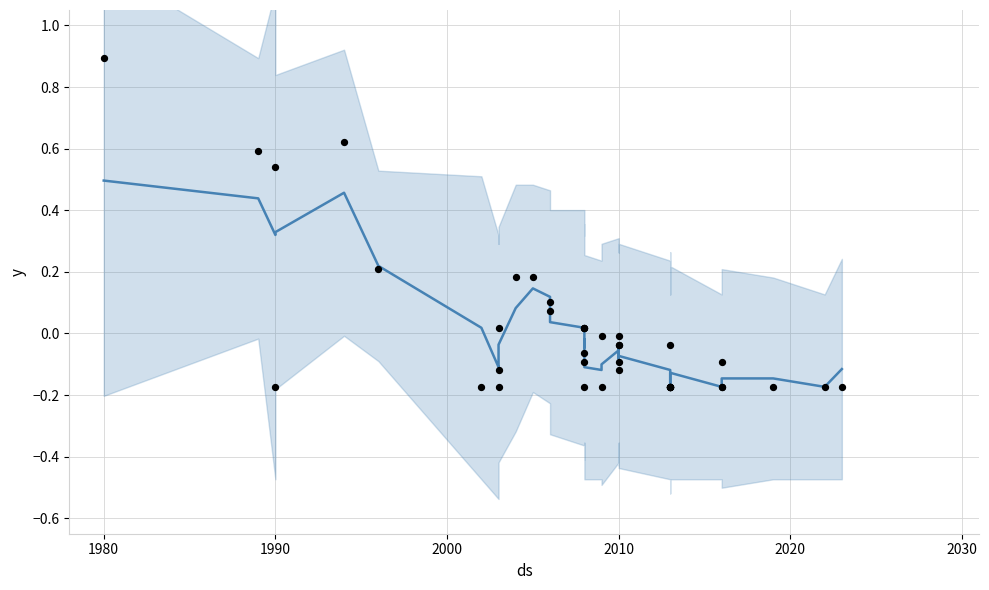

Which series contains the highest Y value?

observations